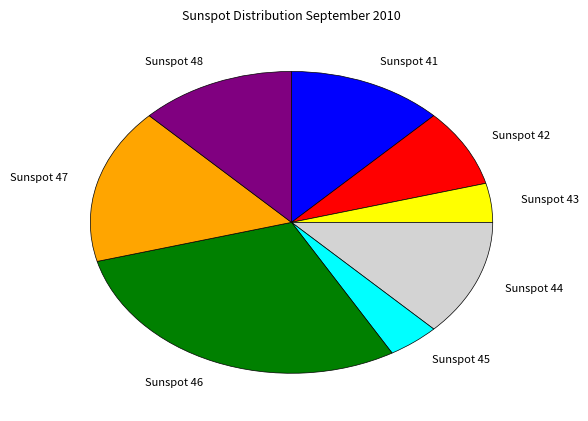

Is there any slice that represents more than half of the pie?

No